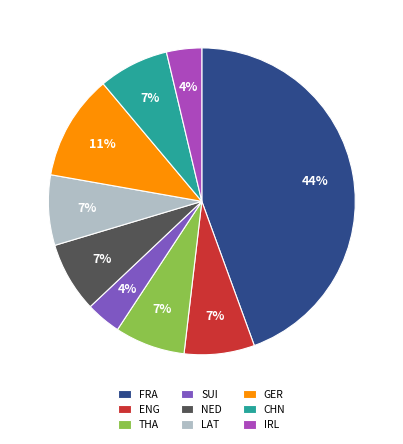

To the nearest percent, what is the difference between the NED and GER slice percentages?

4%